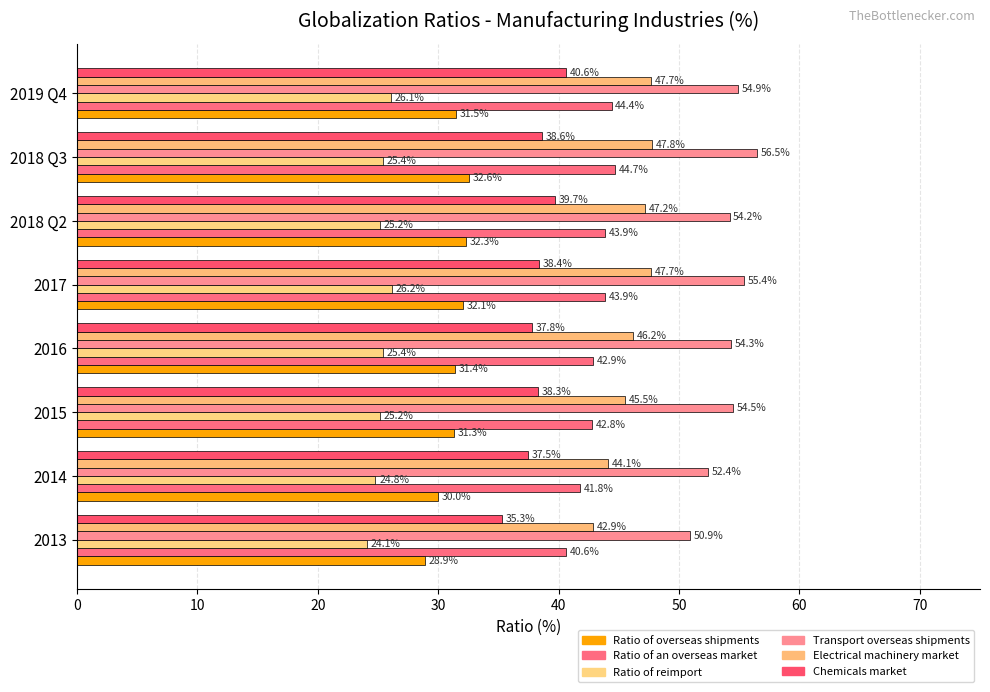

How many values in the Transport overseas shipments series are below 54?

2